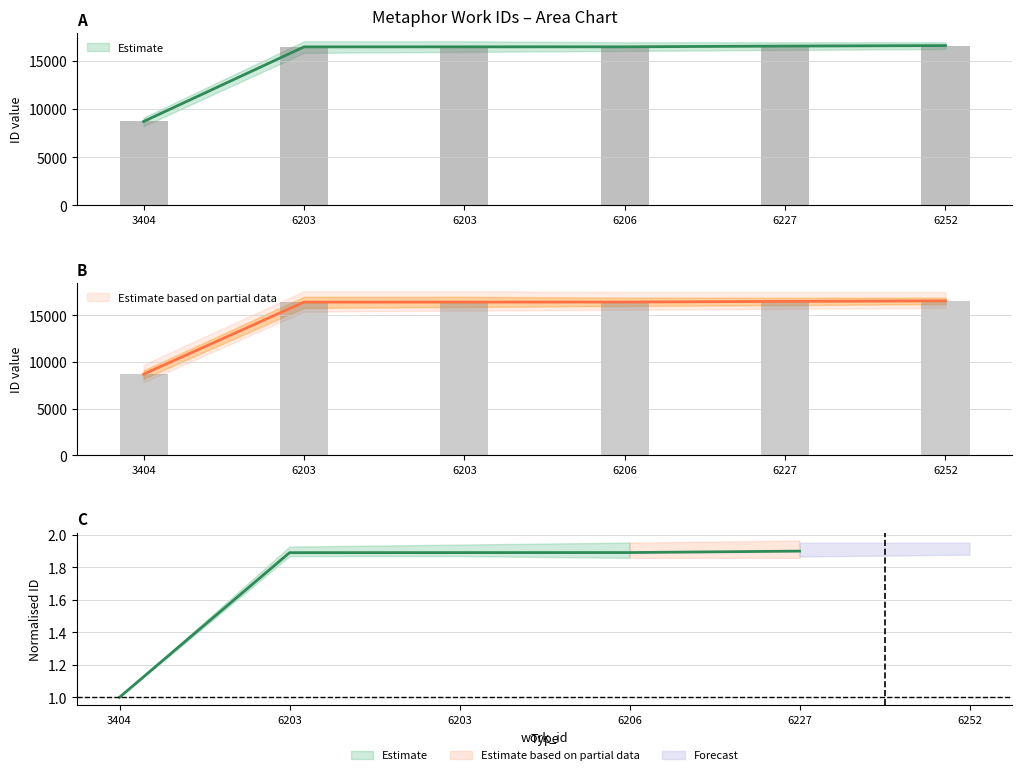

What is the change in value from 6206 to 6227?

+77